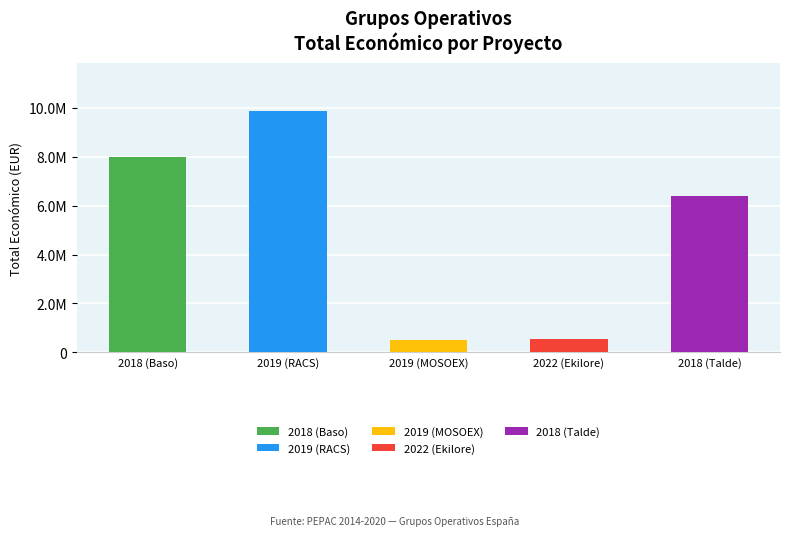

True or false: the data shows 7967413 at 2018 (Baso).

True